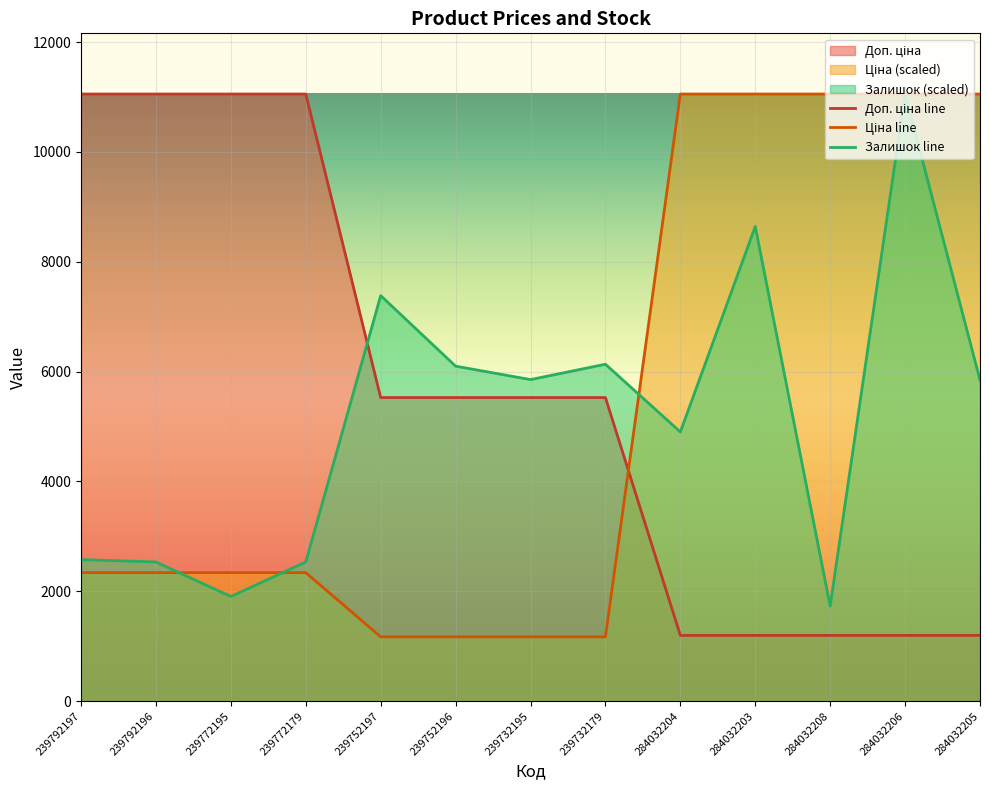

What position from the right is 284032206?

2